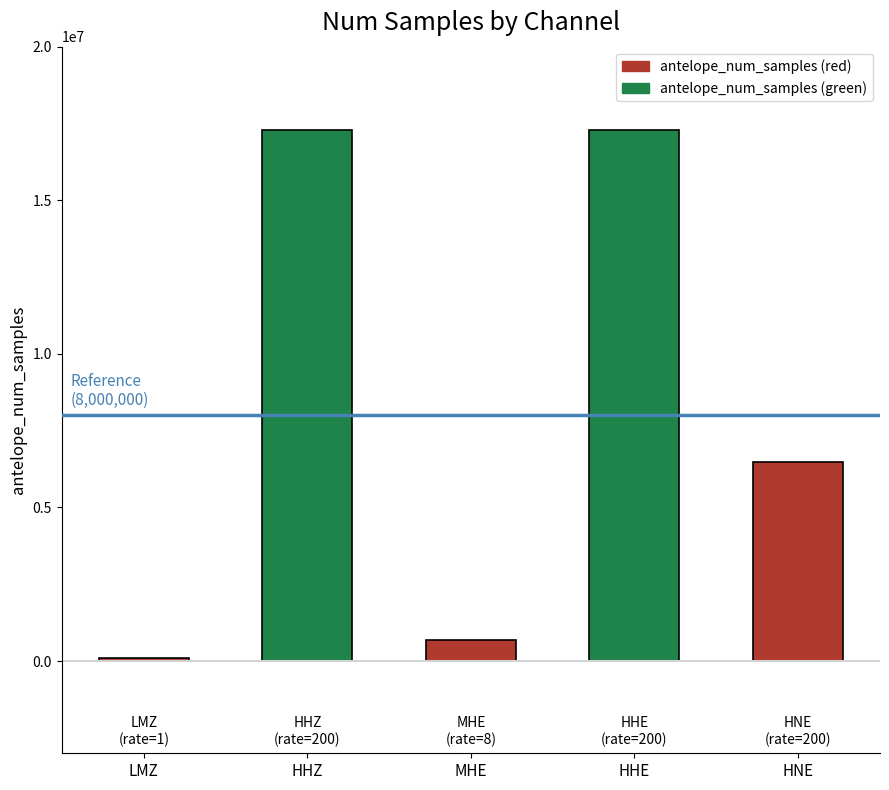

Where does the data first go above 6468884?

HHZ (rate=200)